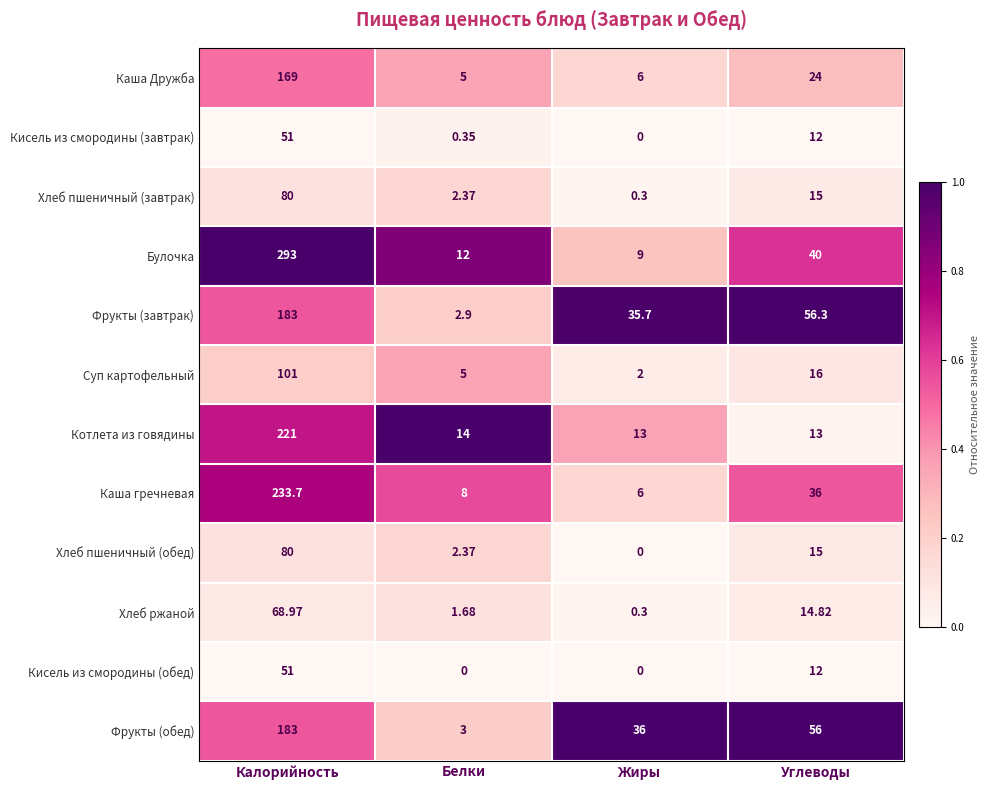

Which series has the largest total across all categories?

Булочка